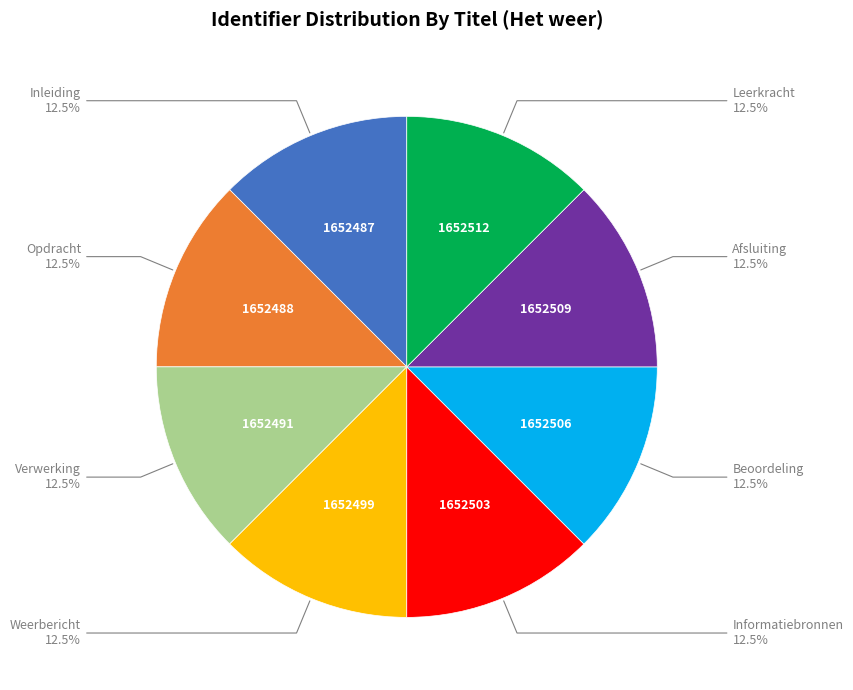

Is there any slice that represents more than half of the pie?

No